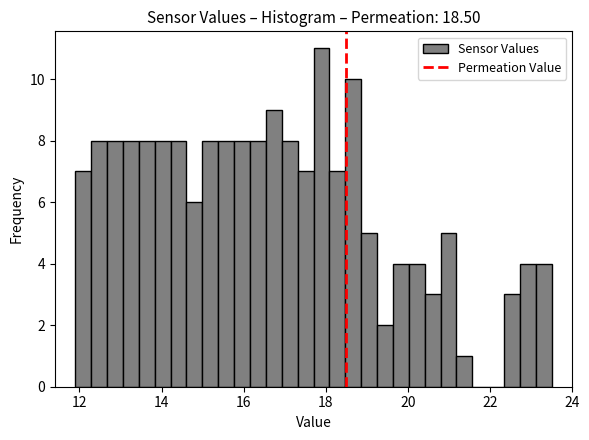

Read against the x-axis, roughly where is the centre of the tallest bar?

17.8